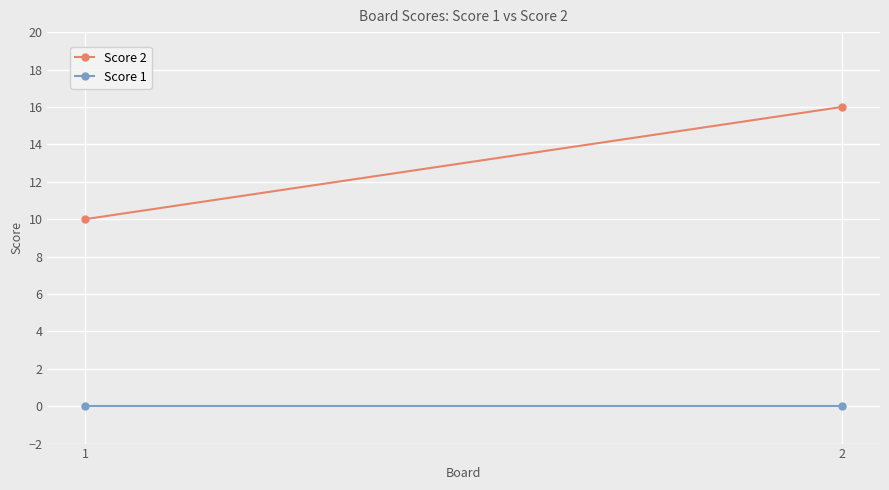

True or false: Score 2 has a value of 16 at 2.

True